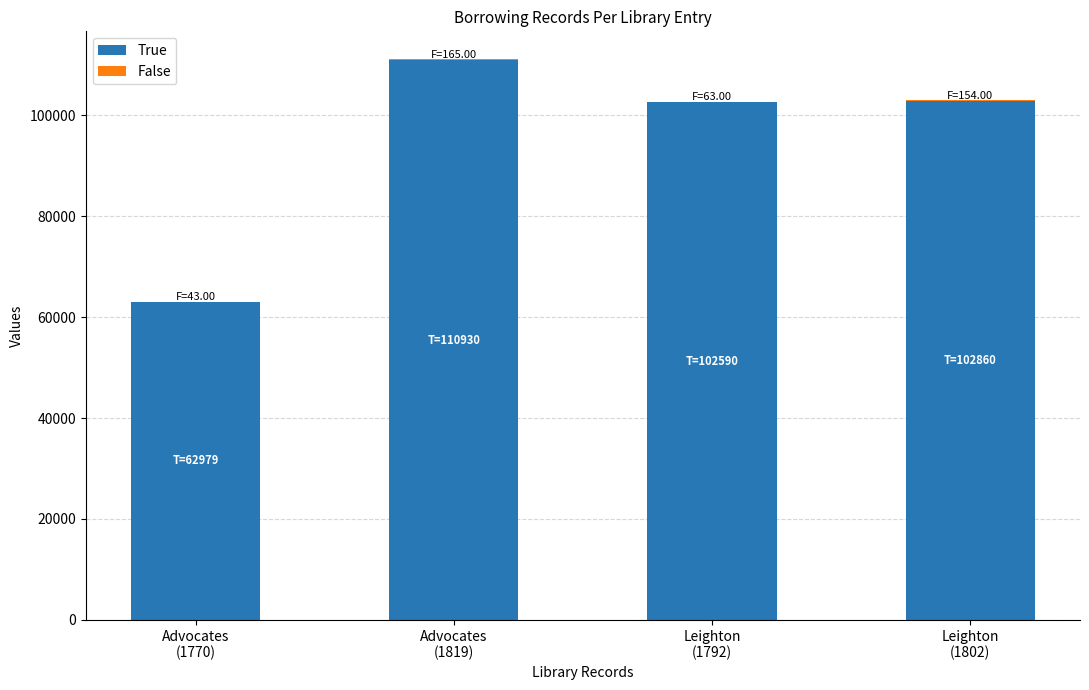

What is the highest value of the True series?

110930